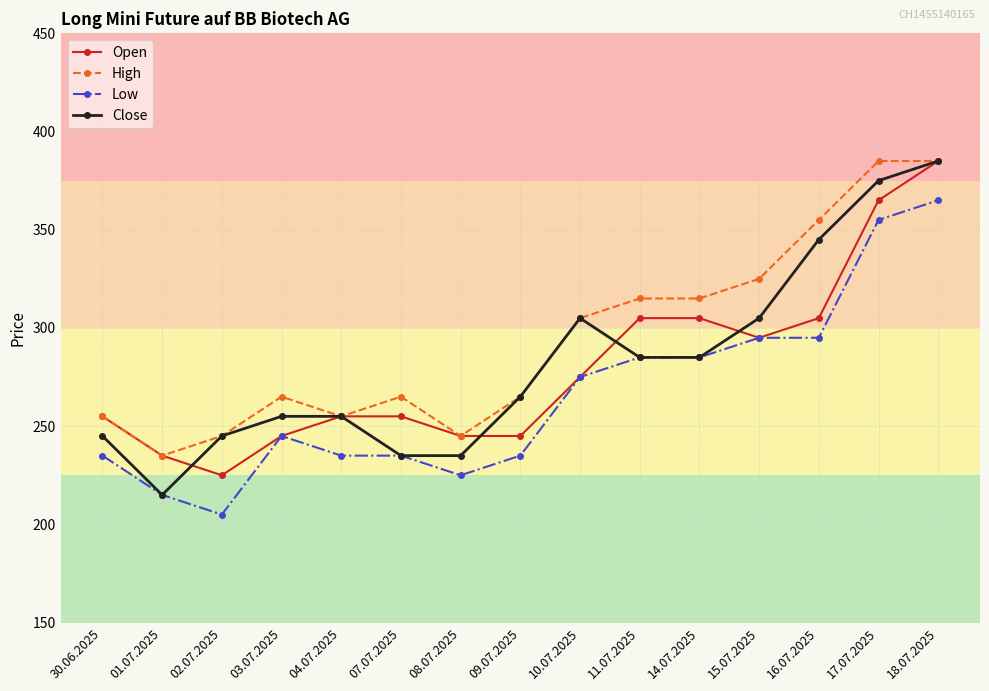

What is the label of the 14th point from the right?

01.07.2025